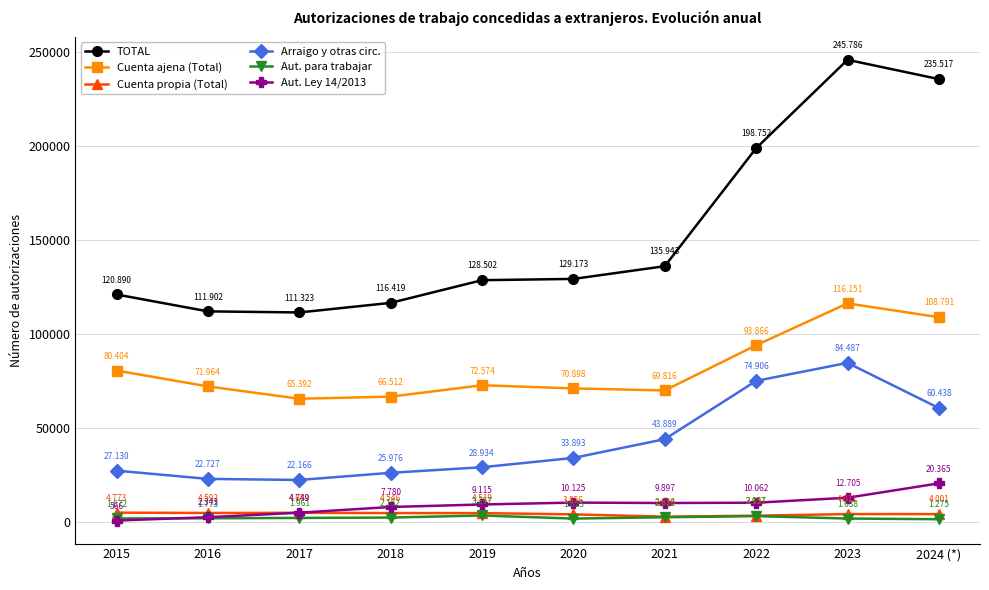

What are all the series names shown in the legend?

TOTAL, Cuenta ajena (Total), Cuenta propia (Total), Arraigo y otras circ., Aut. para trabajar, Aut. Ley 14/2013